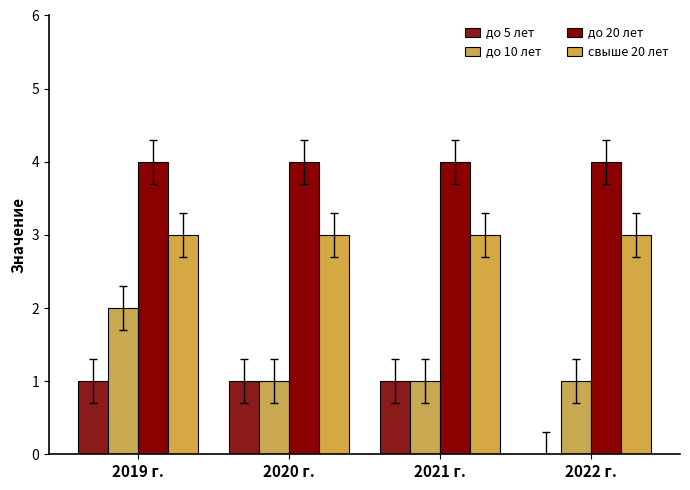

Count the number of data series in this chart.

4